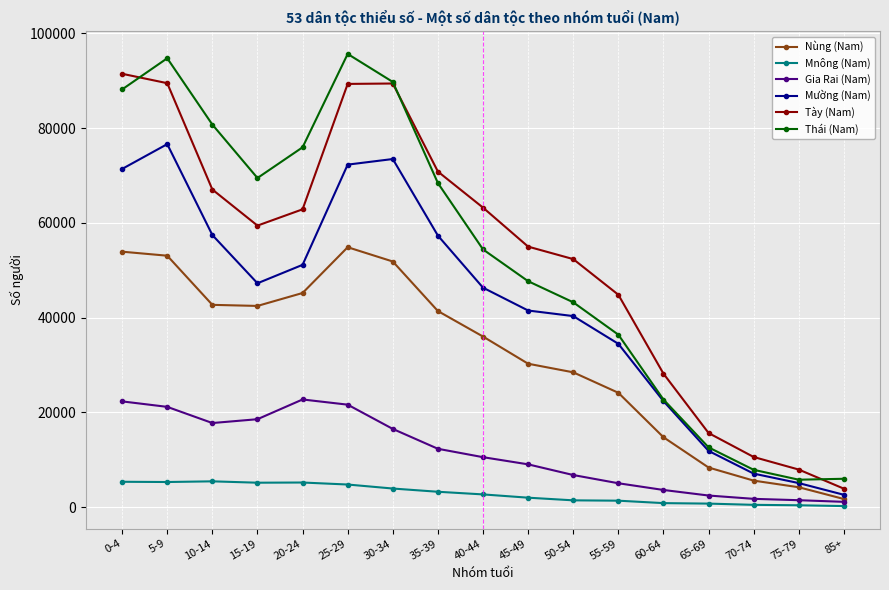

Which series has the largest range (max minus min)?

Thái (Nam)